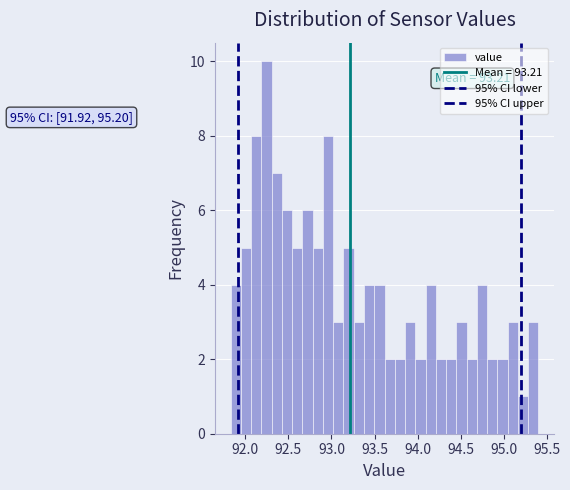

Around what value on the x-axis is the tallest bar? Give the approximate position of its centre, as read against the axis.

92.25